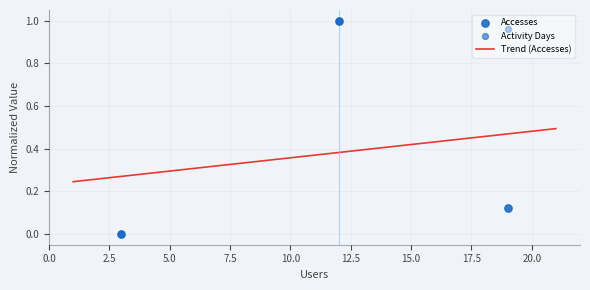

At which category is the sum across all series the highest?

12